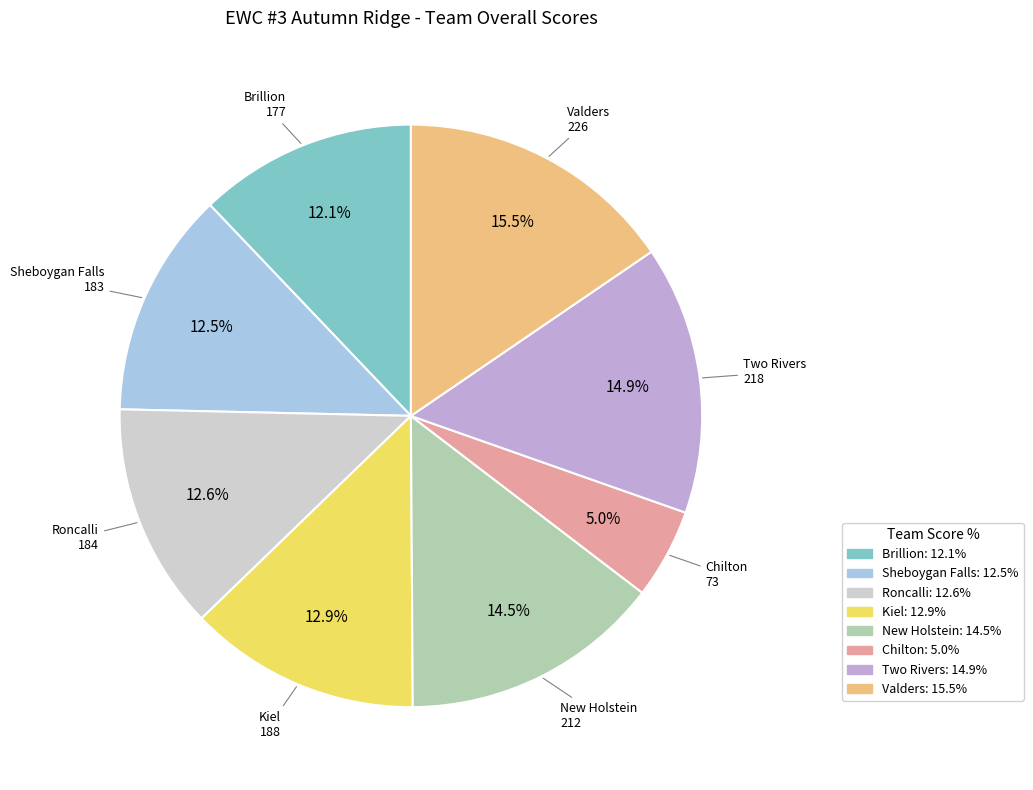

To the nearest percent, what is the difference between the Roncalli and Two Rivers slice percentages?

2%